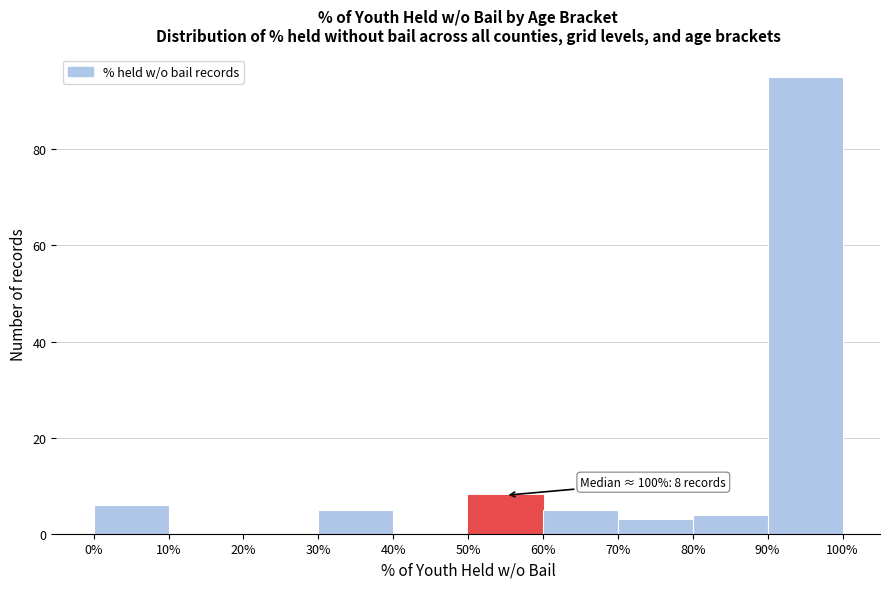

Which range on the x-axis has the tallest bar?

90% to 100%